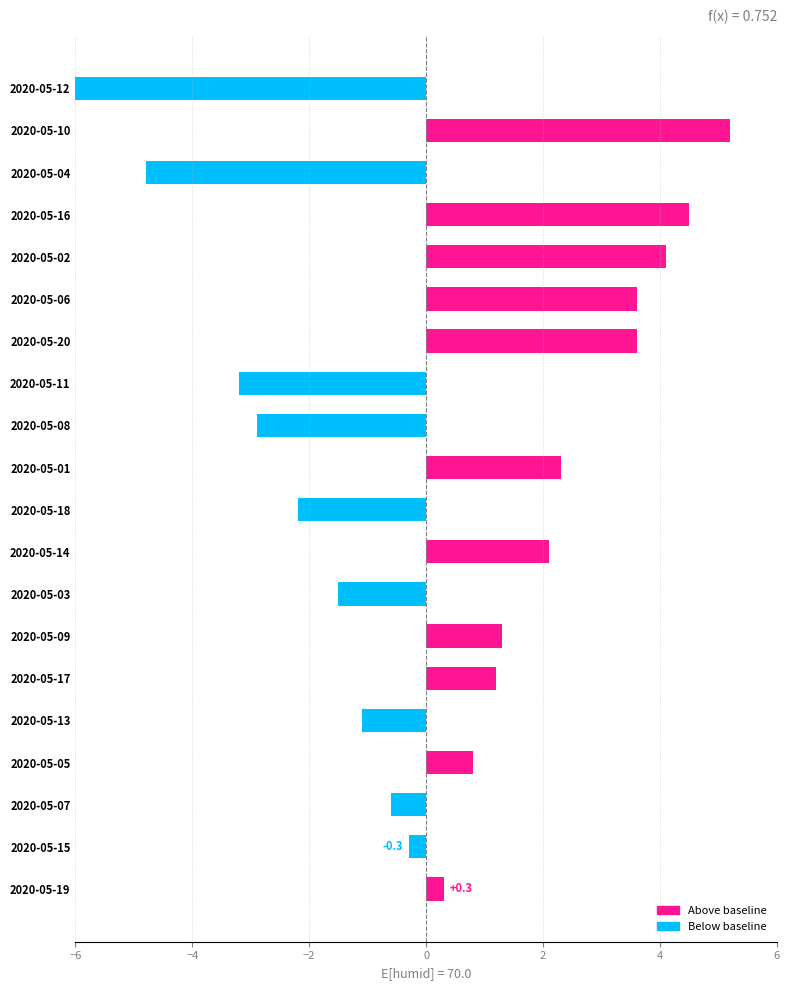

What is the sum of all values?

5.8